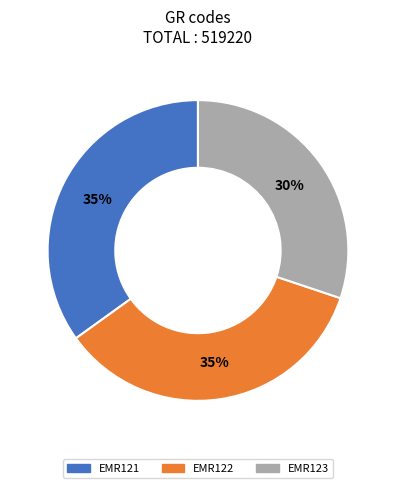

Does EMR121 represent more than half of the total?

No